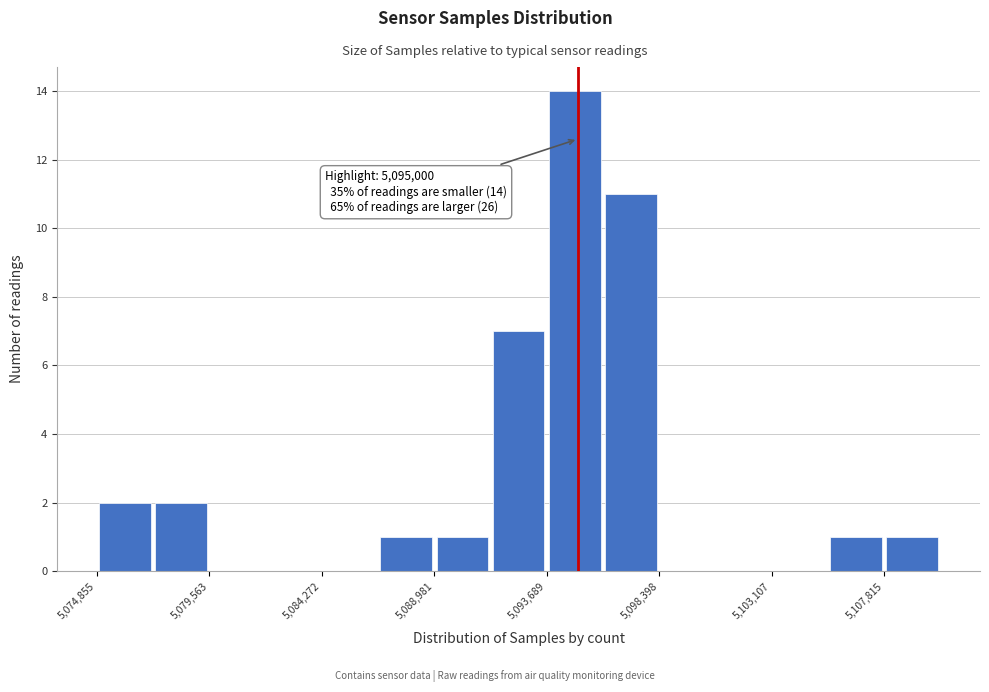

Over which range of the x-axis is the bar tallest?

5093500 to 5096000